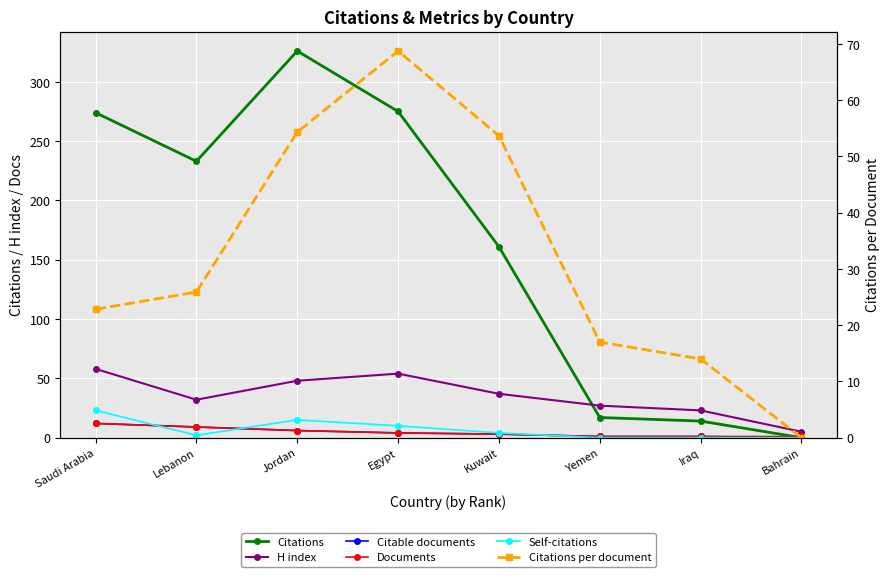

How many interior local valleys does the H index series have?

1